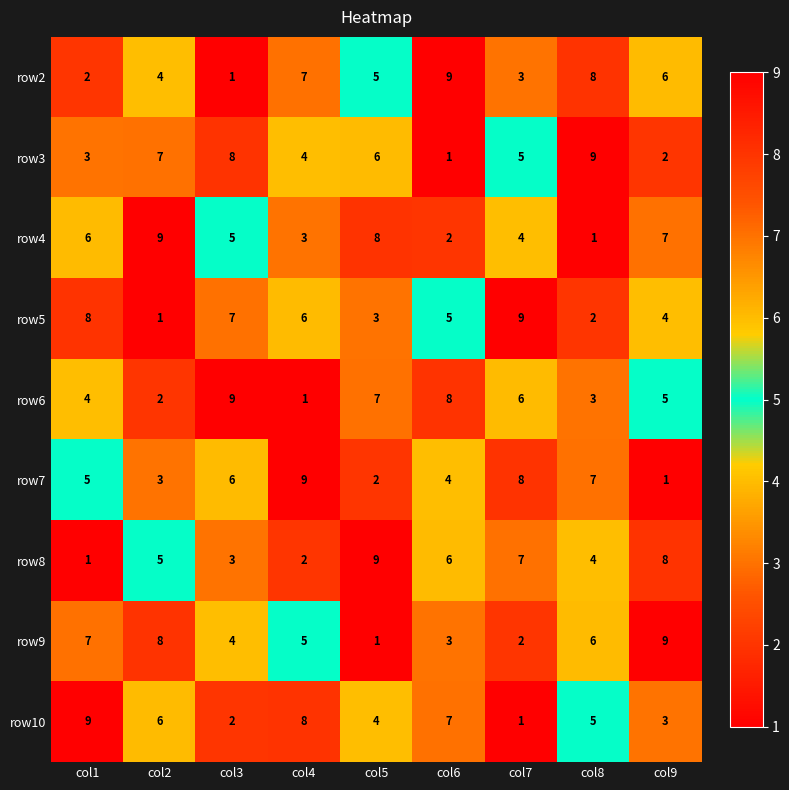

Count the number of categories in the chart.

9